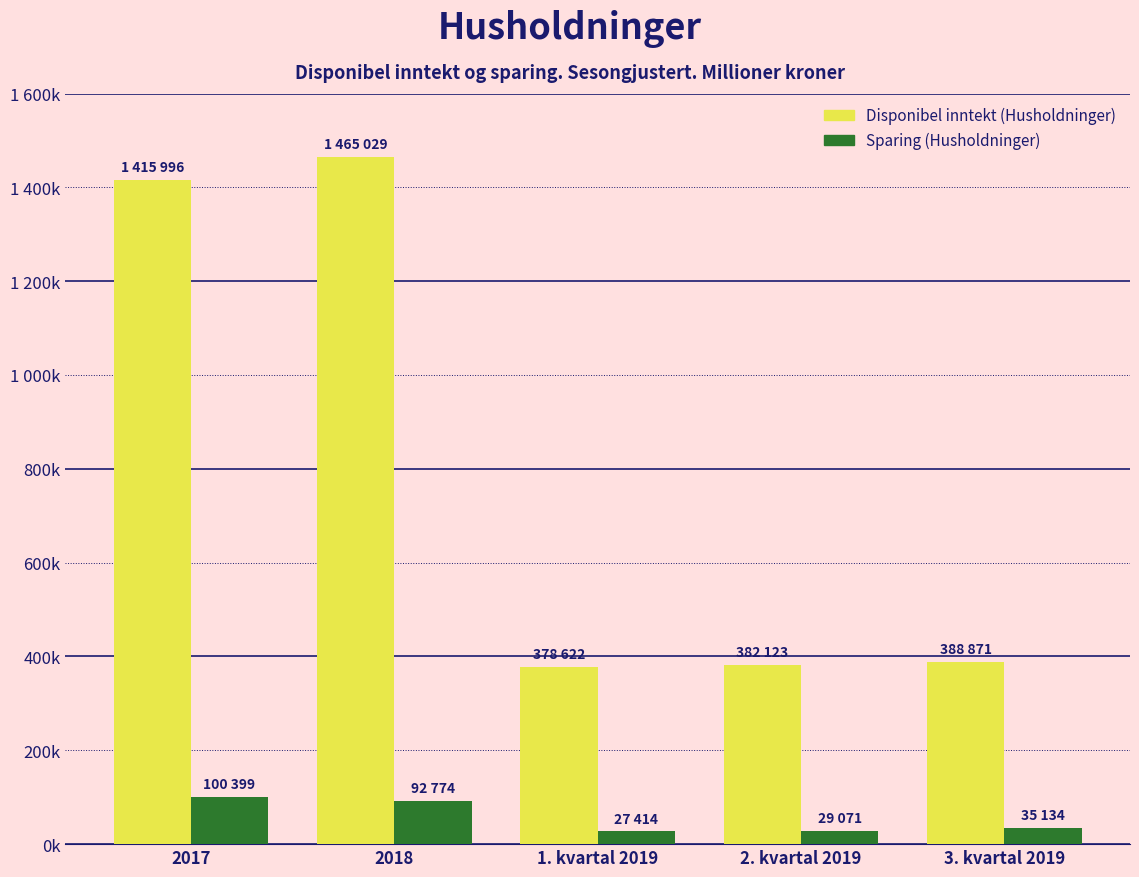

Which label corresponds to the smallest value in the chart?

1. kvartal 2019